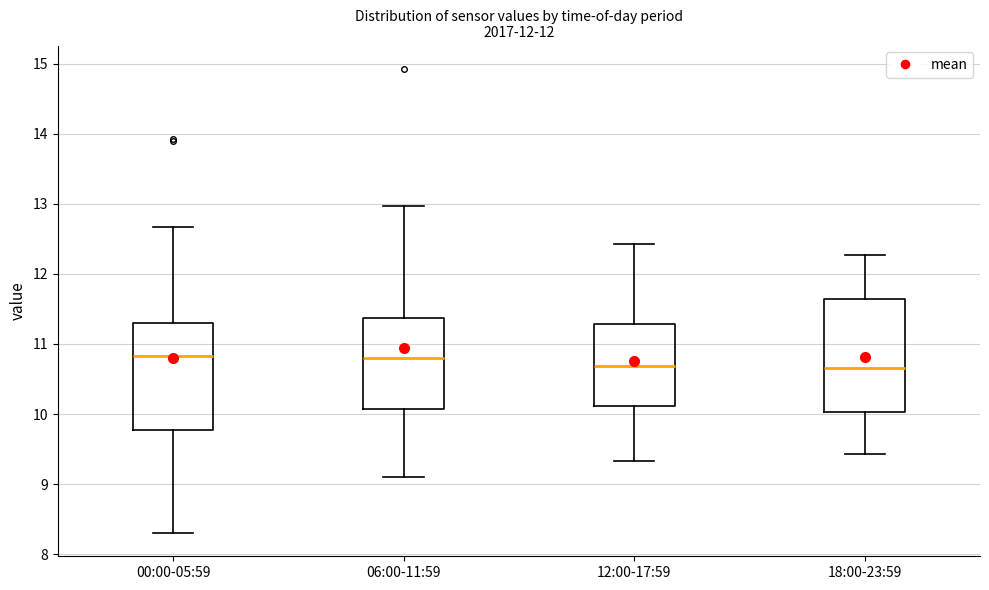

Reading left to right, read every box against the y-axis: the position of its median line, the range the box covers, and the ends of its whiskers. The values are not printed on the chart, so give them approximately, as read against the axis.

00:00-05:59: median 10.8, box 9.8 to 11.3, whiskers 8.3 to 12.7
06:00-11:59: median 10.8, box 10.1 to 11.4, whiskers 9.1 to 13.0
12:00-17:59: median 10.7, box 10.1 to 11.3, whiskers 9.3 to 12.4
18:00-23:59: median 10.7, box 10.0 to 11.6, whiskers 9.4 to 12.3